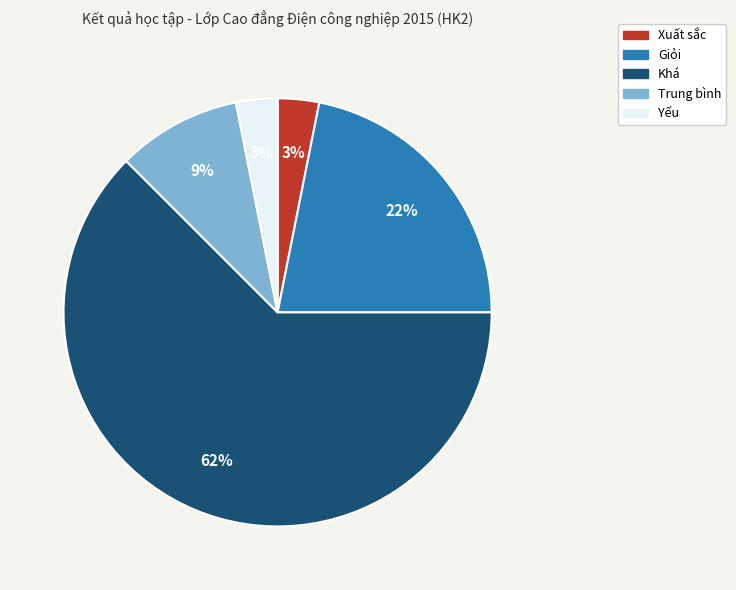

What is the largest slice in the pie chart?

Khá